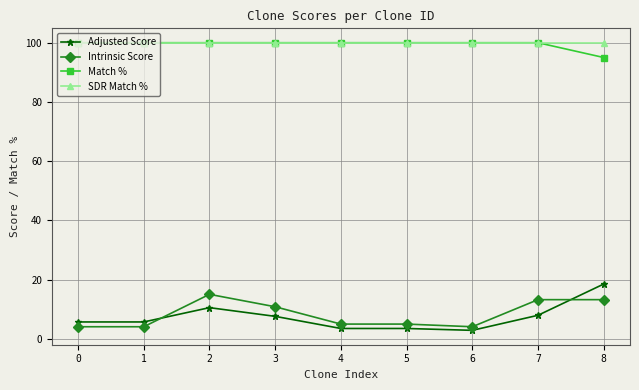

What is the approximate value of Match % at 2?

100.0